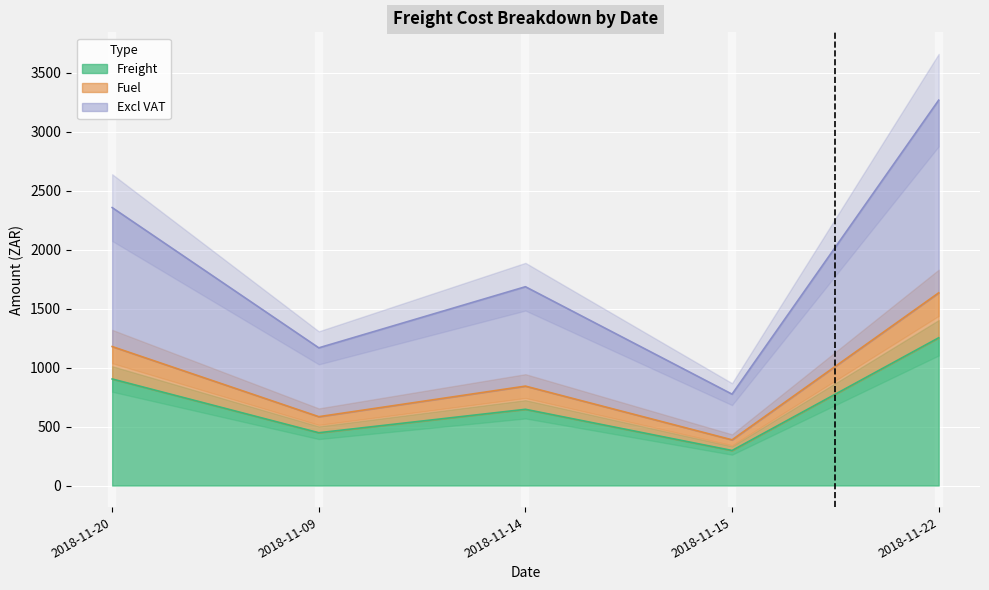

Which category has the lowest value across all series?

2018-11-15